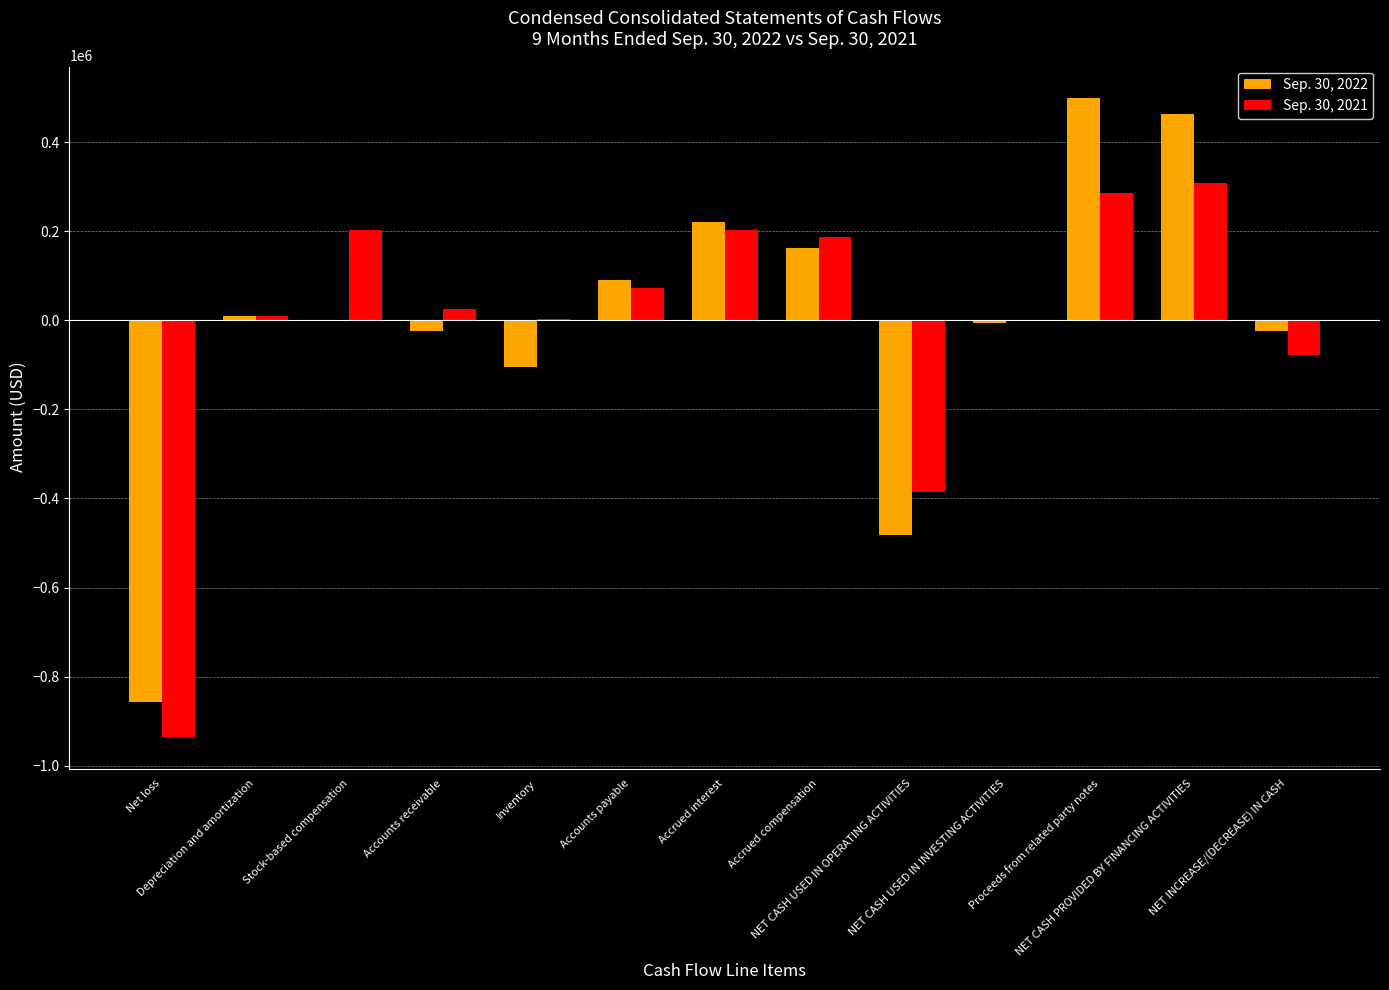

What is the sum of all Sep. 30, 2021 values?

-104081